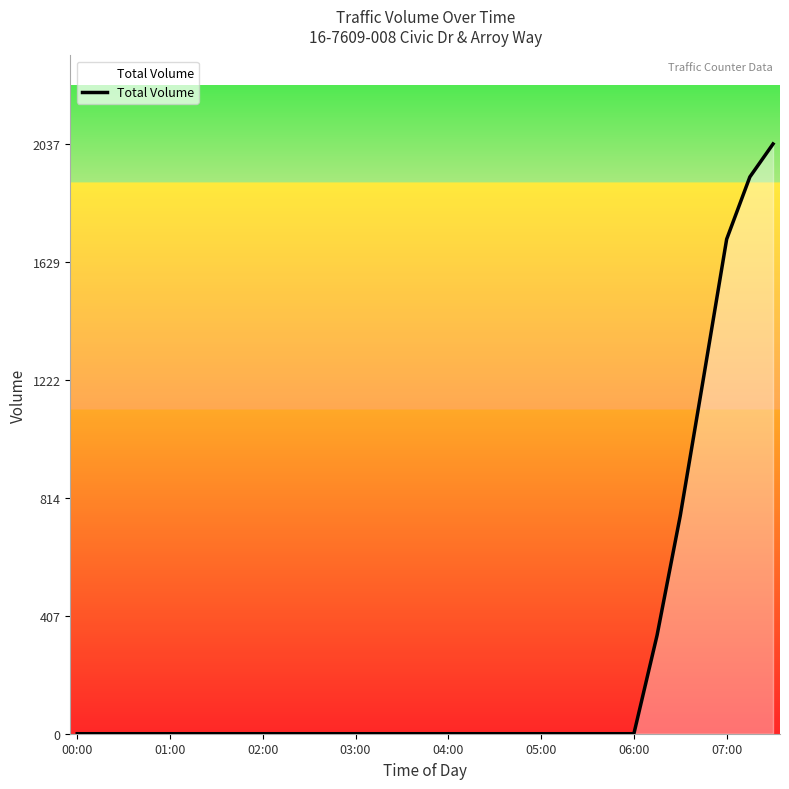

What is the maximum value shown in the chart?

2037